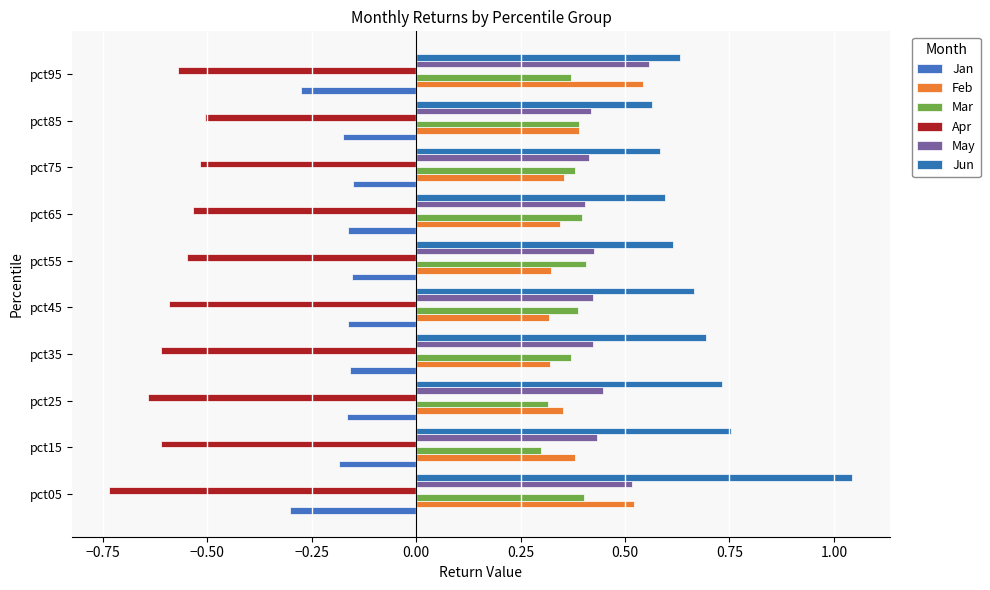

What is the sum of all Jan values?

-1.9